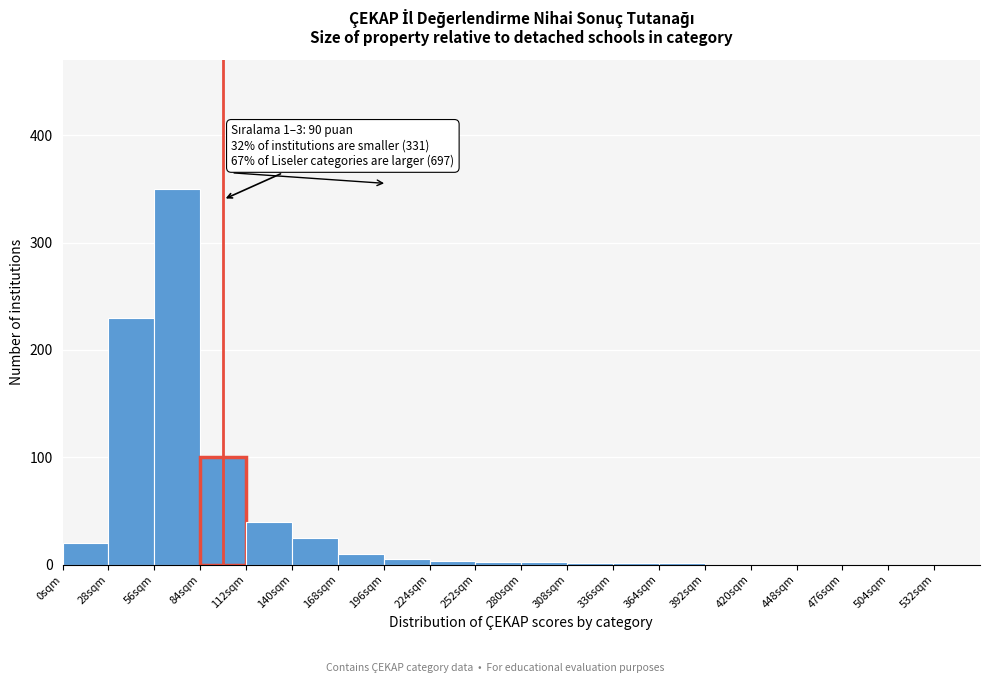

Which range on the x-axis has the tallest bar?

56 to 84